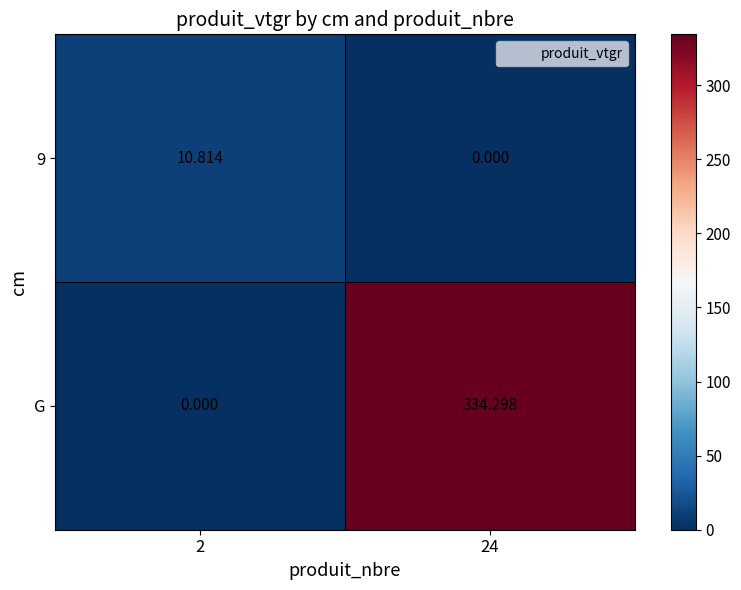

Which series has the largest total across all categories?

G